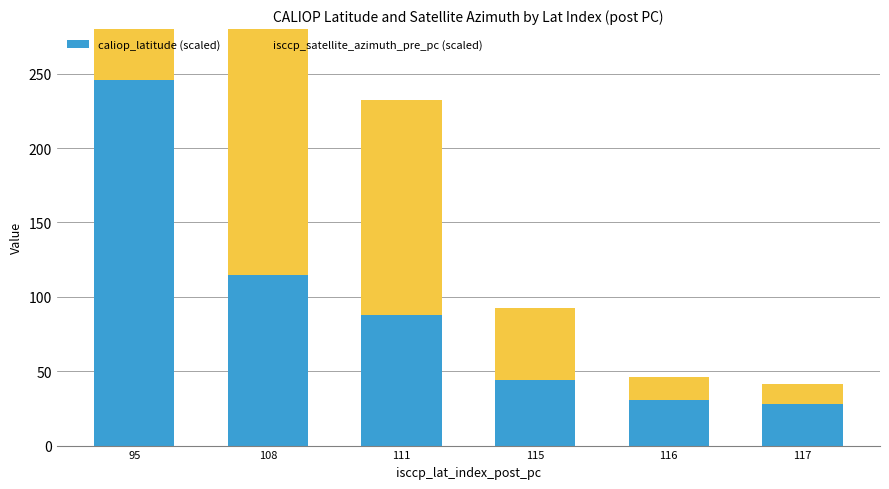

Where is isccp_satellite_azimuth_pre_pc (scaled) nearest to the value 321?

108